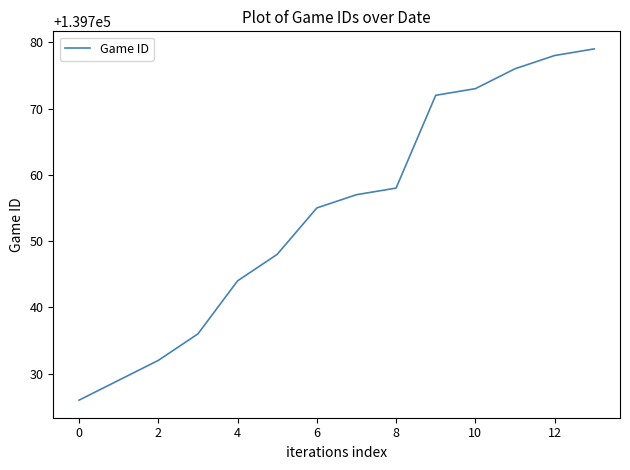

What is the difference between the maximum and minimum values?

53